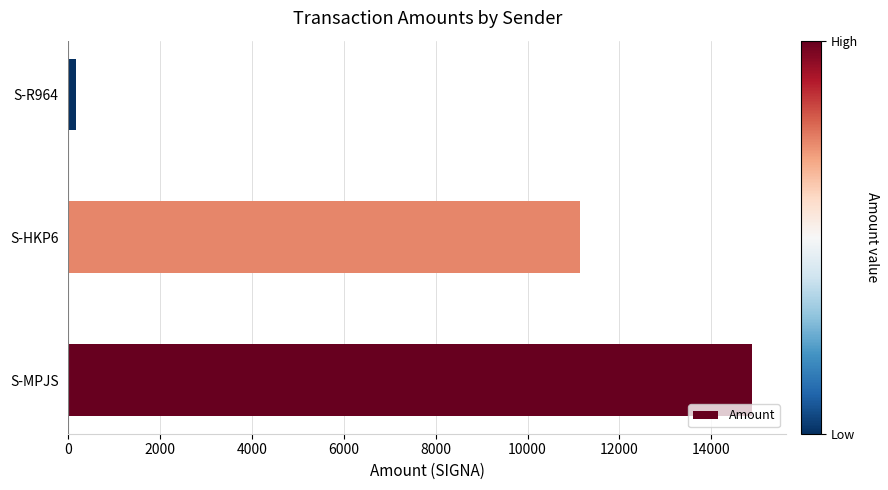

Rank the categories by value from lowest to highest.

S-R964, S-HKP6, S-MPJS